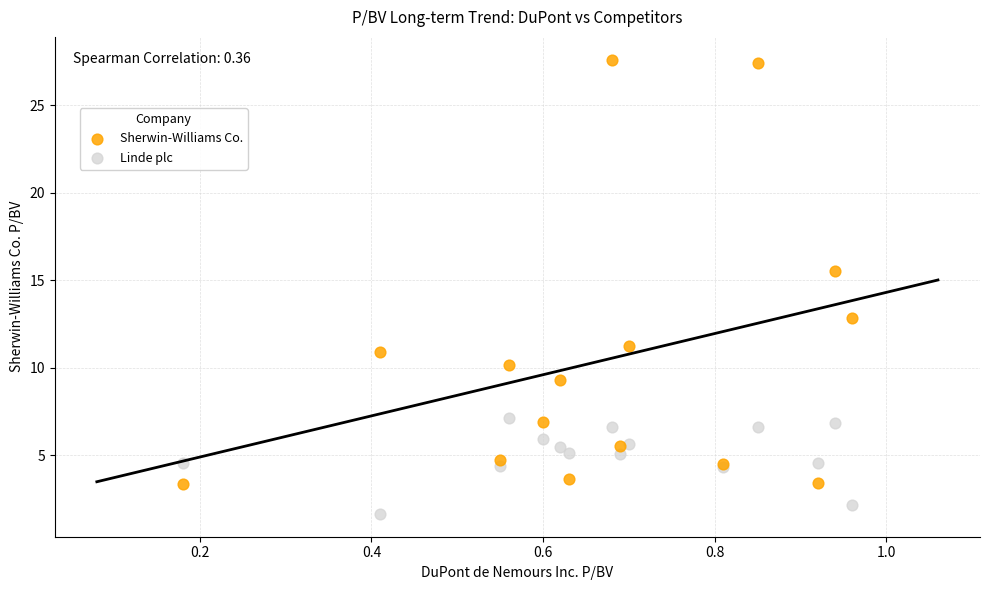

Which series reaches the maximum Y coordinate?

Sherwin-Williams Co.